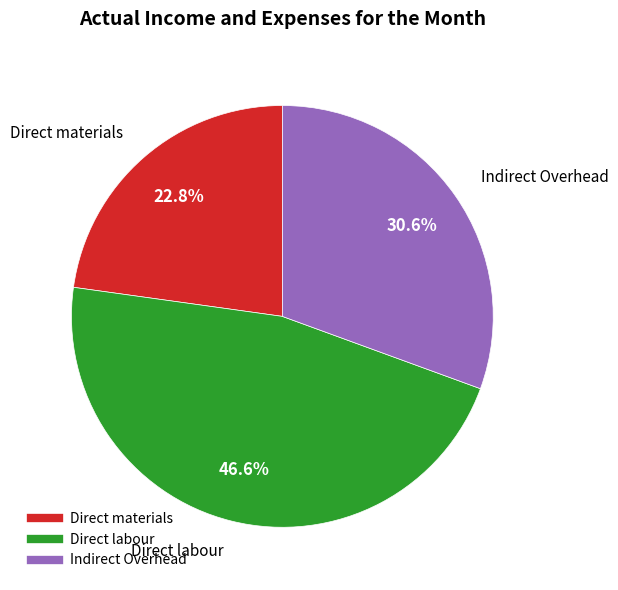

What percentage is NOT represented by Direct labour?

53.4%